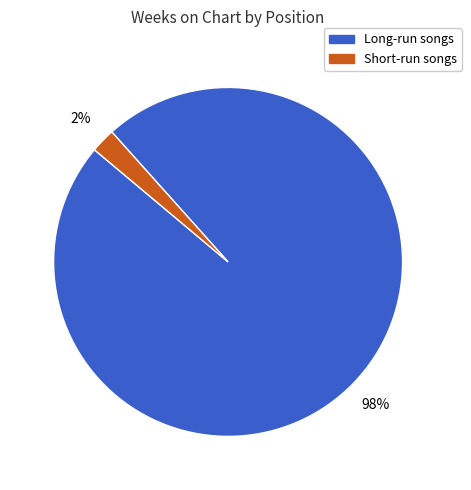

To the nearest percent, what is the average slice percentage?

50%